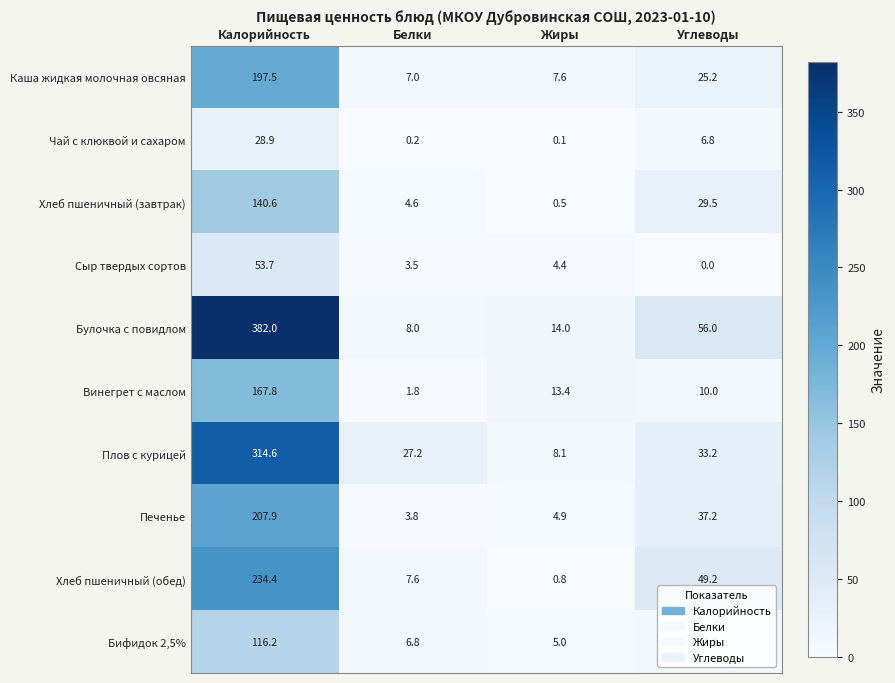

What is the average value of the Бифидок 2,5% series?

34.8